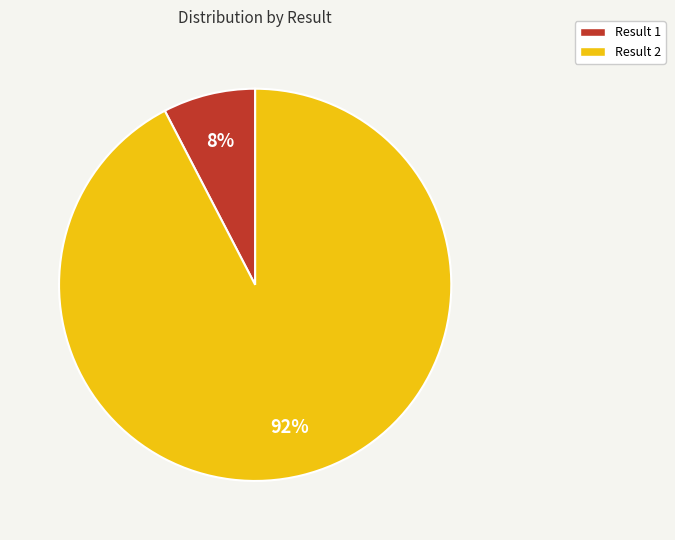

Does any single category account for the majority?

Yes